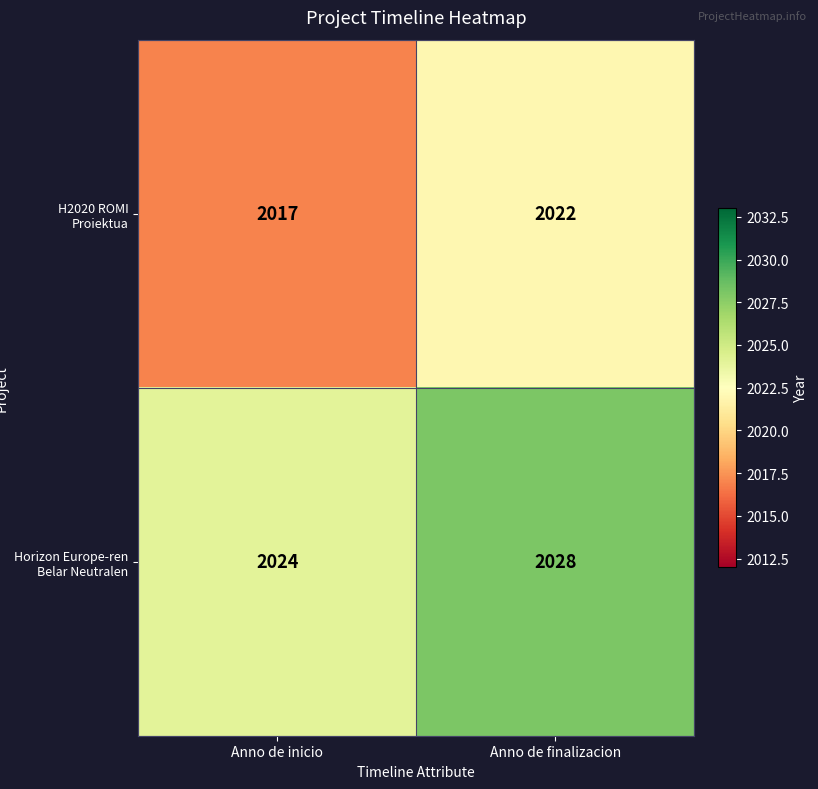

Rank the series at Anno de finalizacion from highest to lowest value.

Horizon Europe-ren Belar Neutralen, H2020 ROMI Proiektua